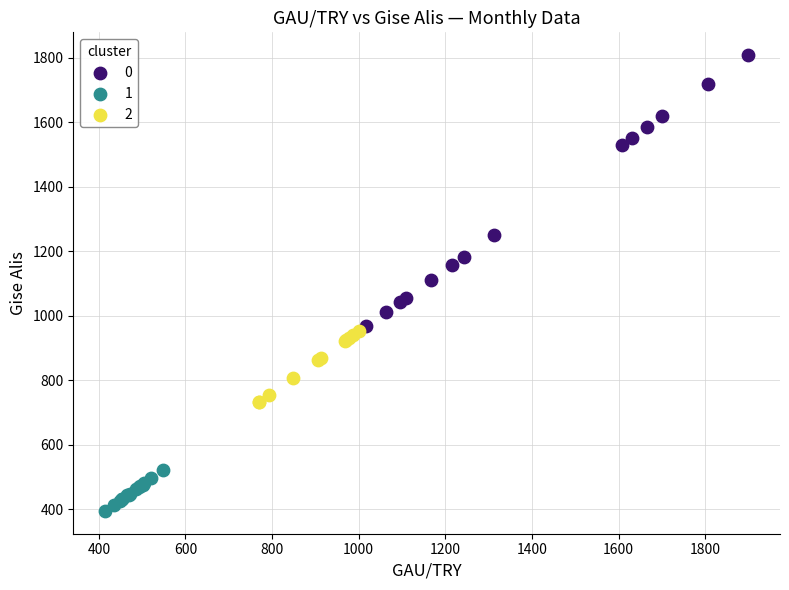

What are all the series names shown in the legend?

0, 1, 2